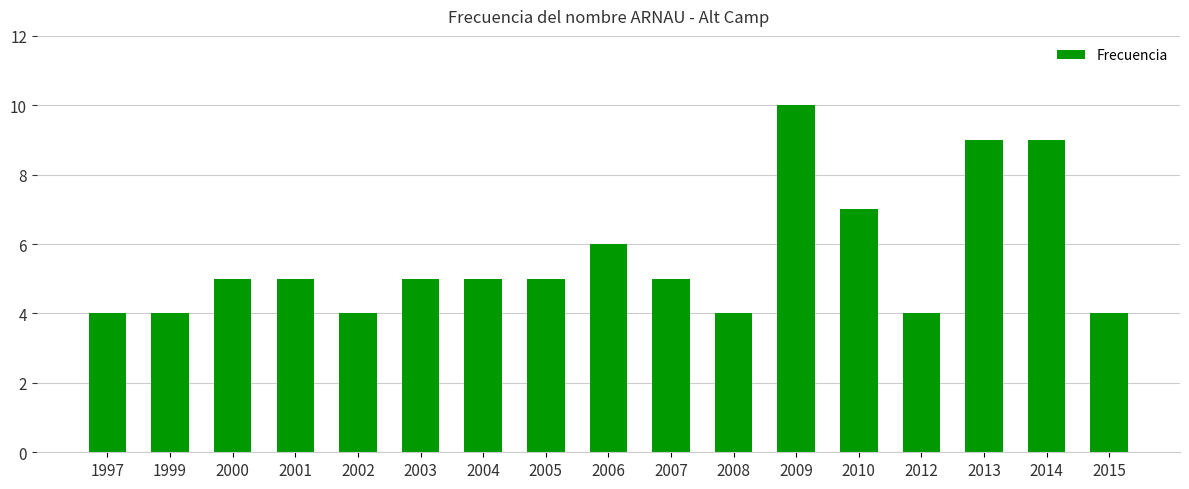

Count the number of data series in this chart.

1